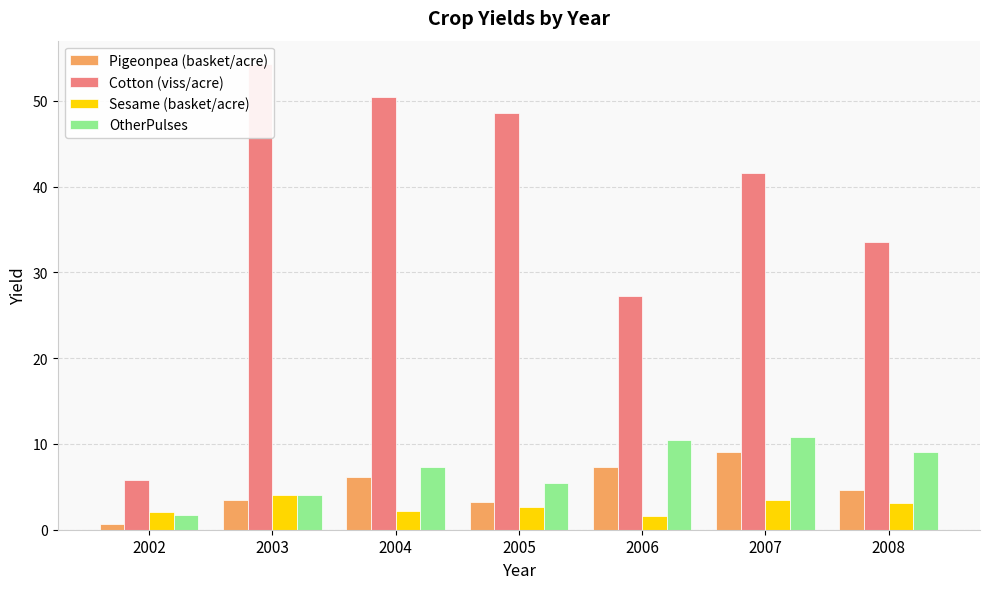

At 2005, list the series in order from largest to smallest.

Cotton (viss/acre), OtherPulses, Pigeonpea (basket/acre), Sesame (basket/acre)